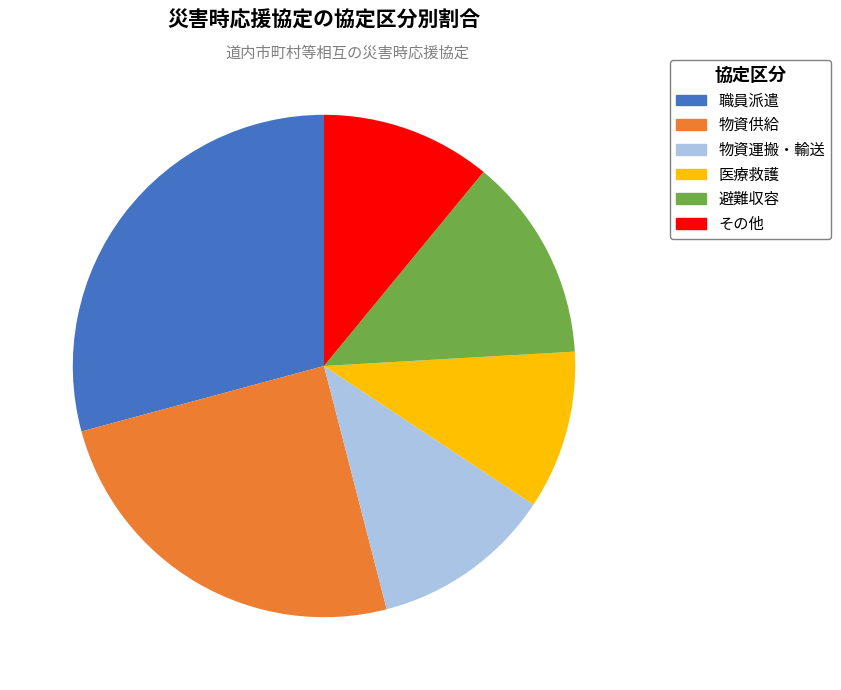

Is there a majority slice in this chart?

No